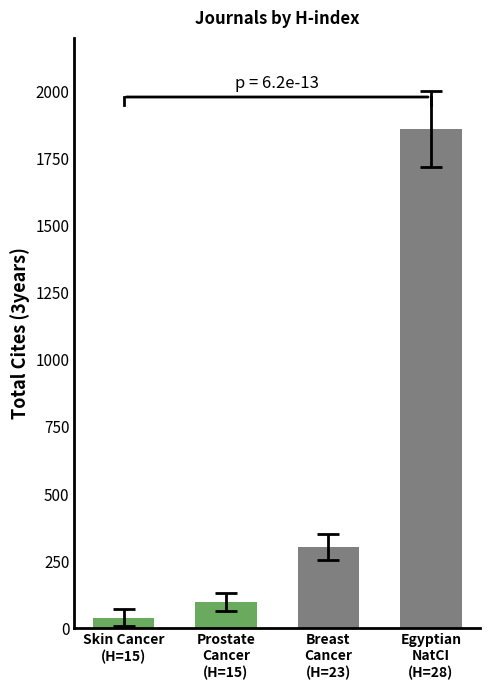

Where is the data nearest to the value 949?

Breast
Cancer
(H=23)